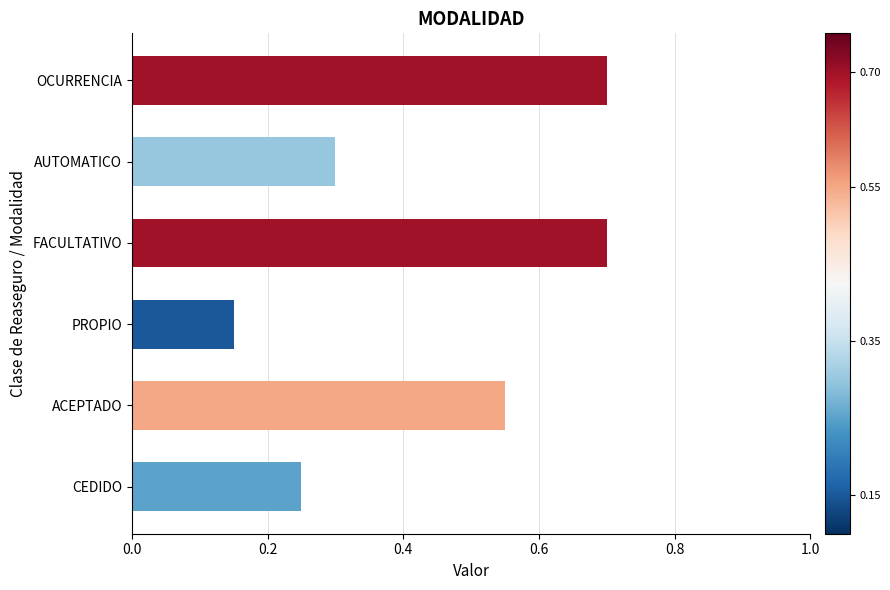

What is the greatest value displayed?

0.7